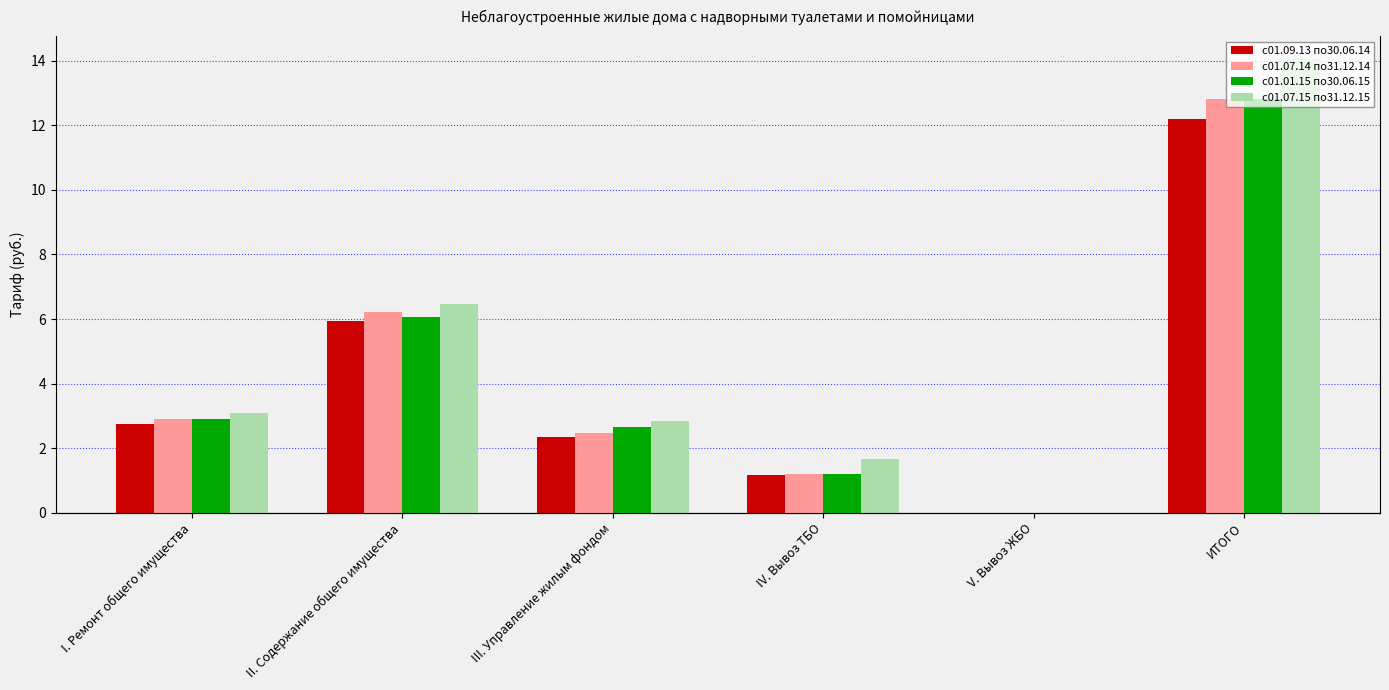

How many bars are there in total?

24